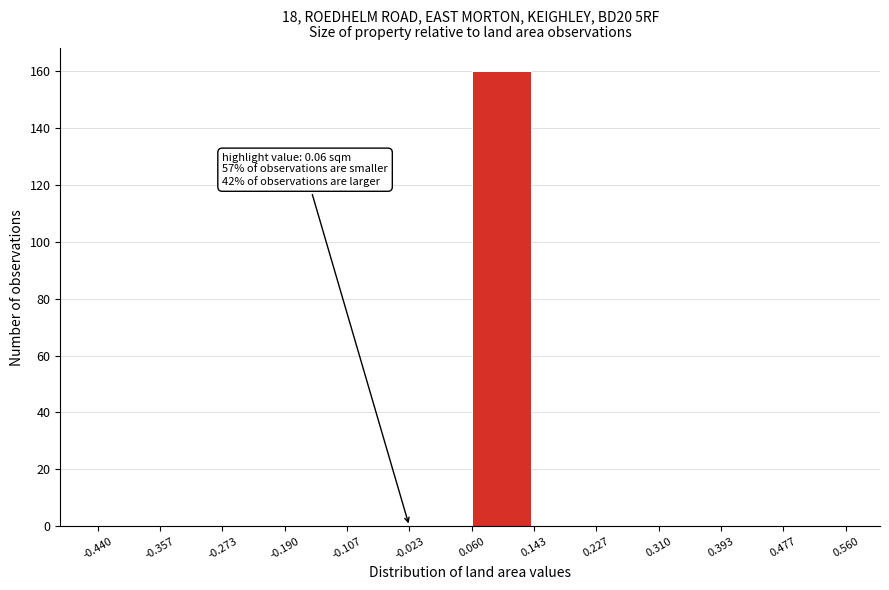

Over which range of the x-axis is the bar tallest?

0.060 to 0.143